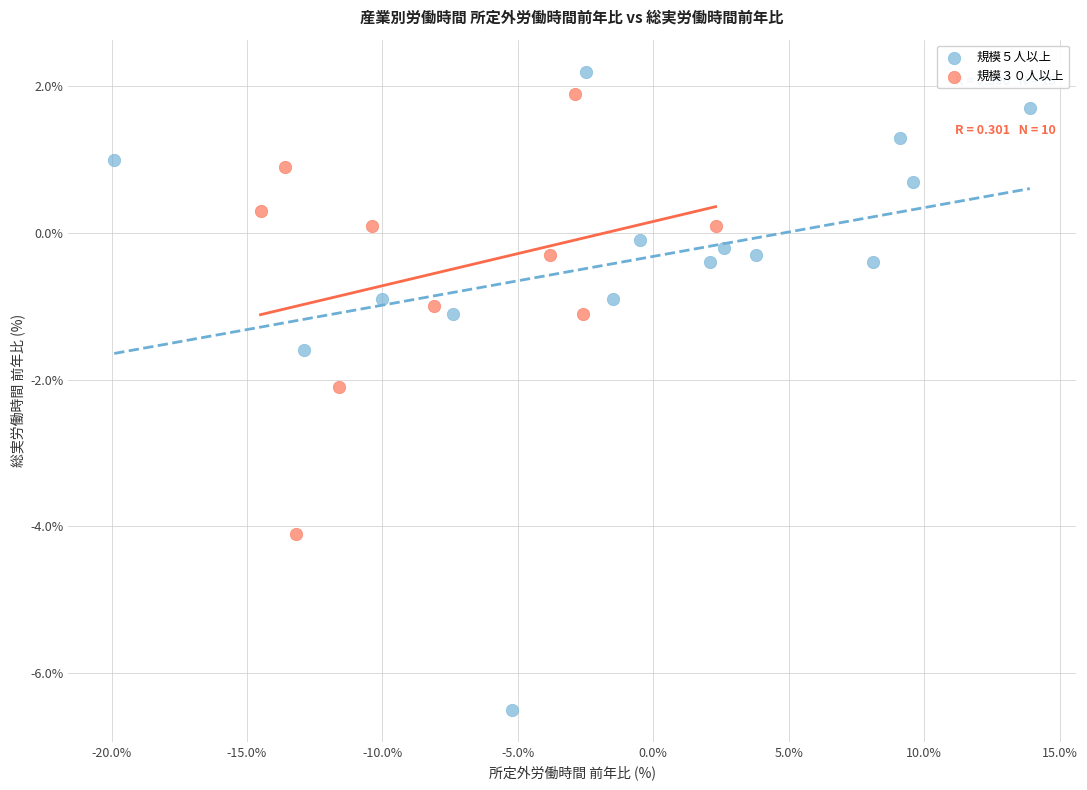

Which series contains the lowest Y value?

規模５人以上